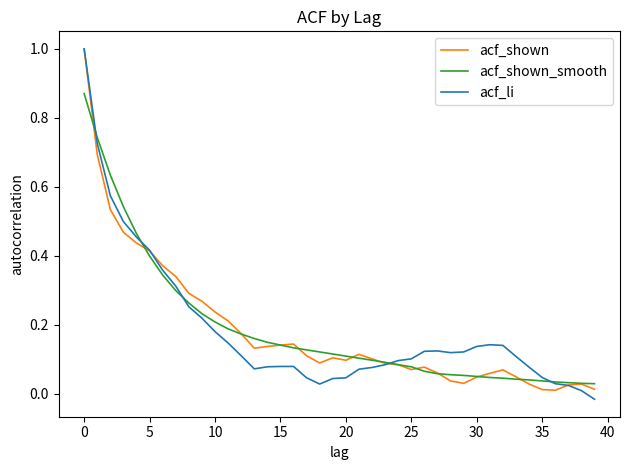

What is the highest value of the acf_shown series?

1.0